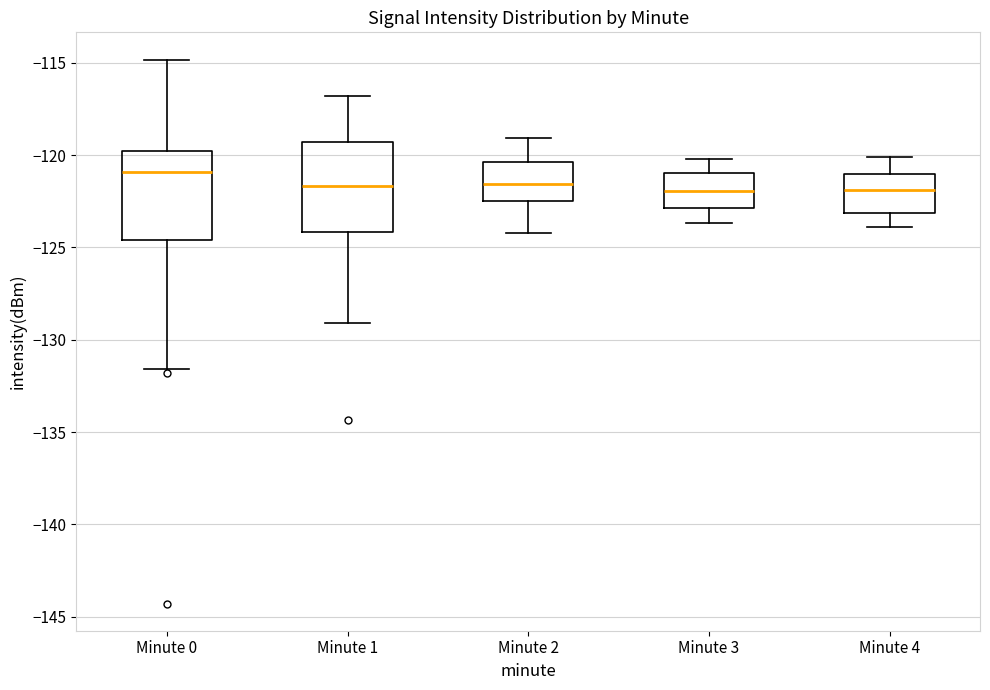

Reading left to right, read every box against the y-axis: the position of its median line, the range the box covers, and the ends of its whiskers. The values are not printed on the chart, so give them approximately, as read against the axis.

Minute 0: median -121.0, box -124.5 to -120.0, whiskers -131.5 to -115.0
Minute 1: median -121.5, box -124.0 to -119.5, whiskers -129.0 to -117.0
Minute 2: median -121.5, box -122.5 to -120.5, whiskers -124.0 to -119.0
Minute 3: median -122.0, box -123.0 to -121.0, whiskers -123.5 to -120.0
Minute 4: median -122.0, box -123.0 to -121.0, whiskers -124.0 to -120.0